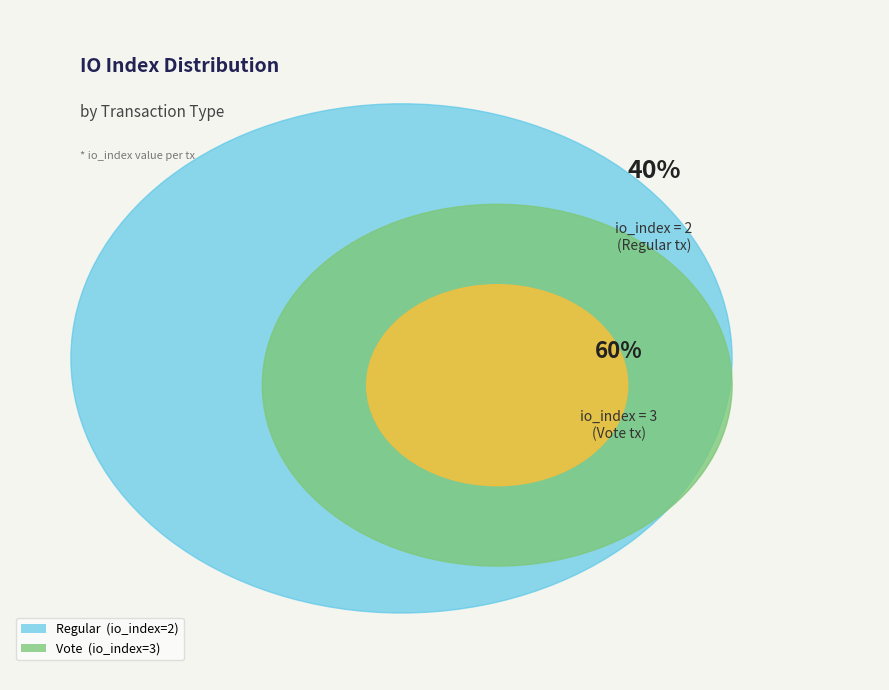

How many slices are in this pie chart?

2